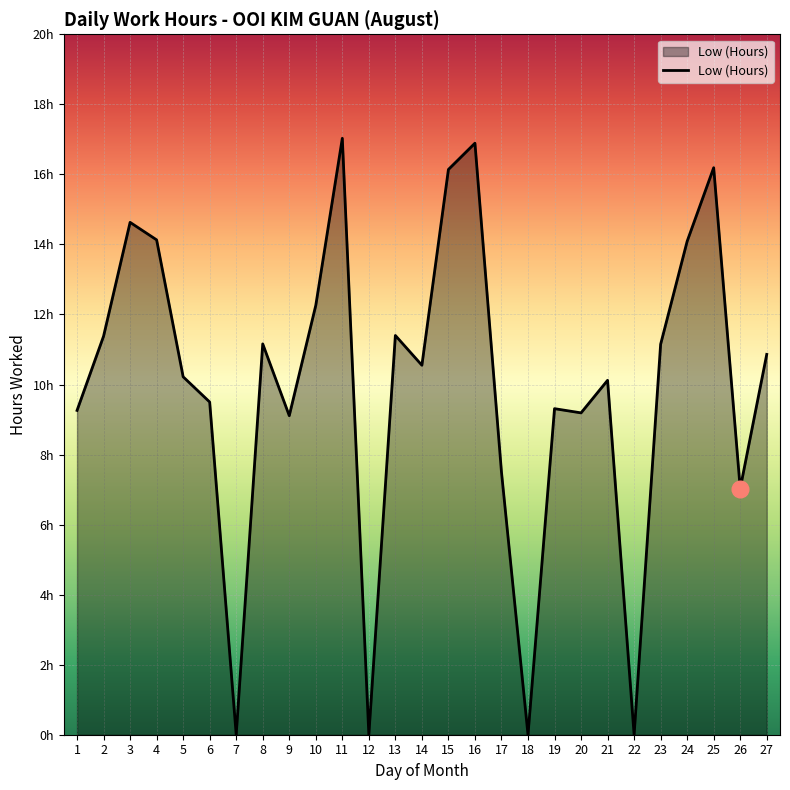

Between 24 and 22, which is larger?

24